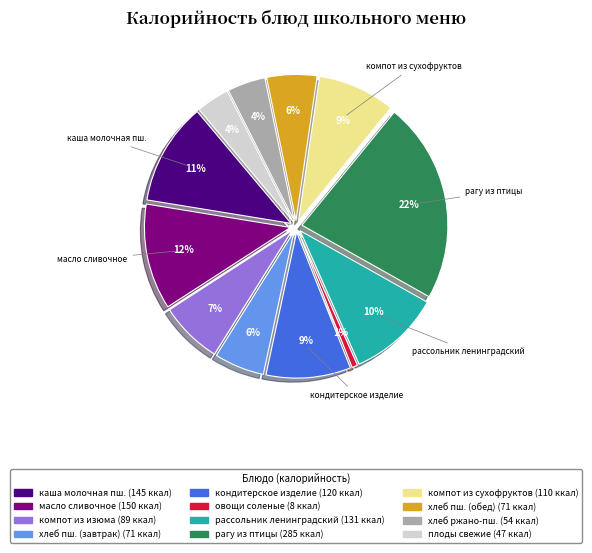

Count the number of slices in the pie.

12